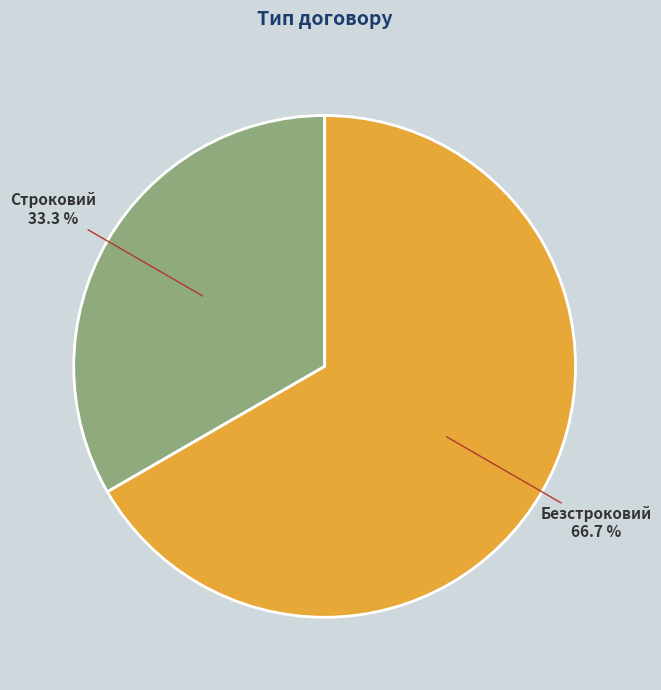

Does any single category account for the majority?

Yes